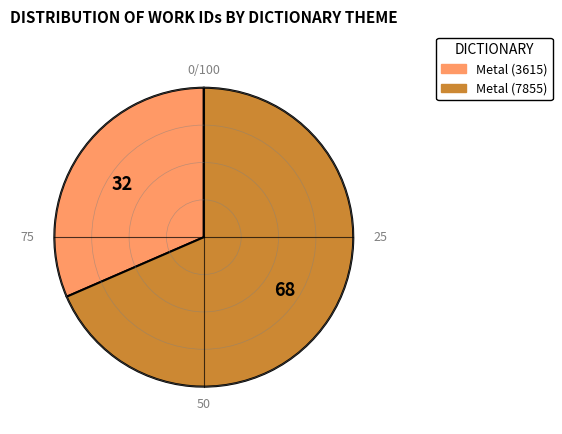

Is there a majority slice in this chart?

Yes